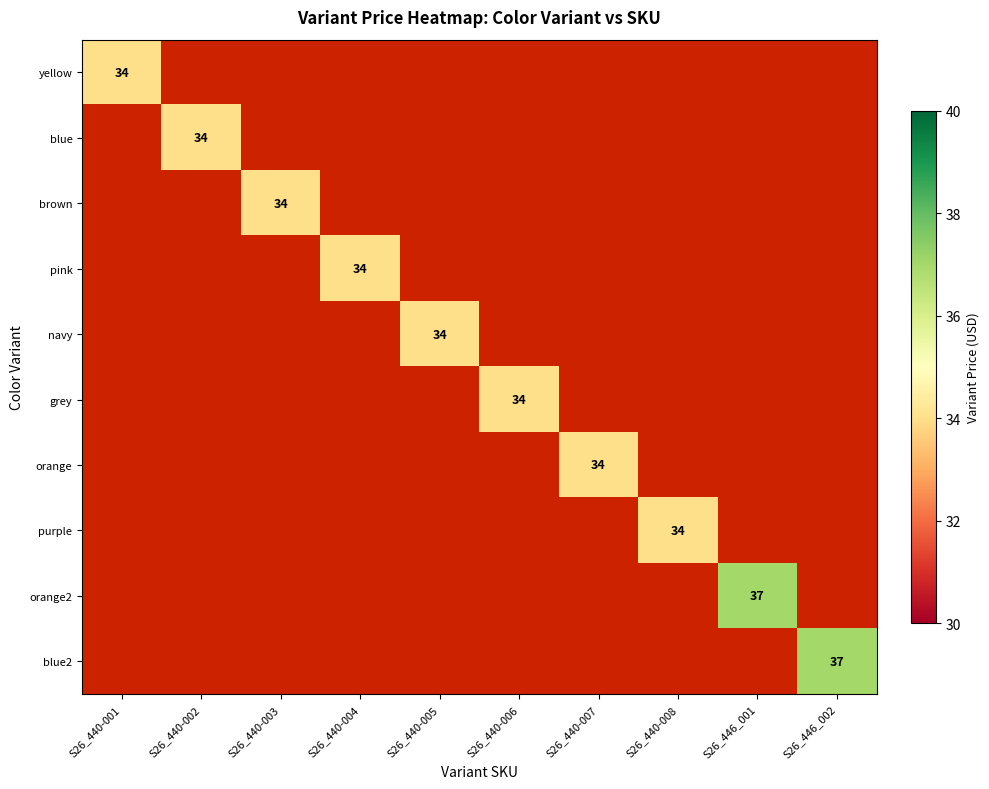

The grey series shows 15.0 at S26_440-006. True or false?

False